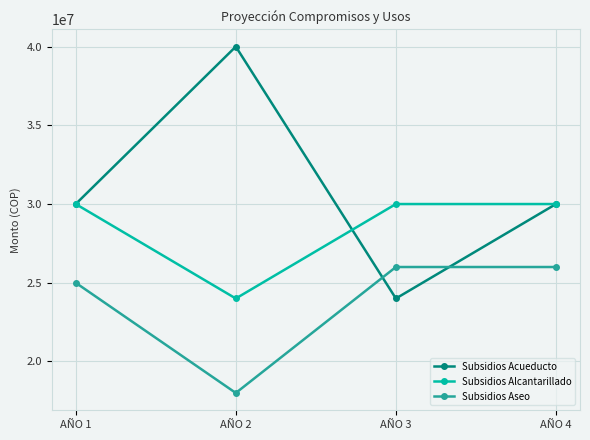

Which series changed the most between AÑO 3 and AÑO 4?

Subsidios Acueducto